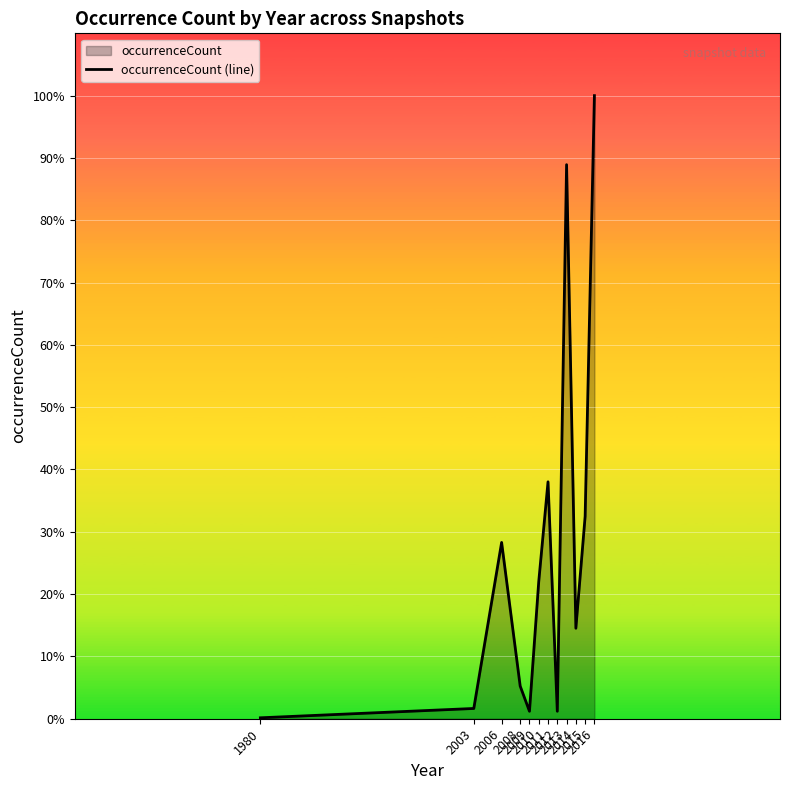

What is the value of the 5th point from the left?

8